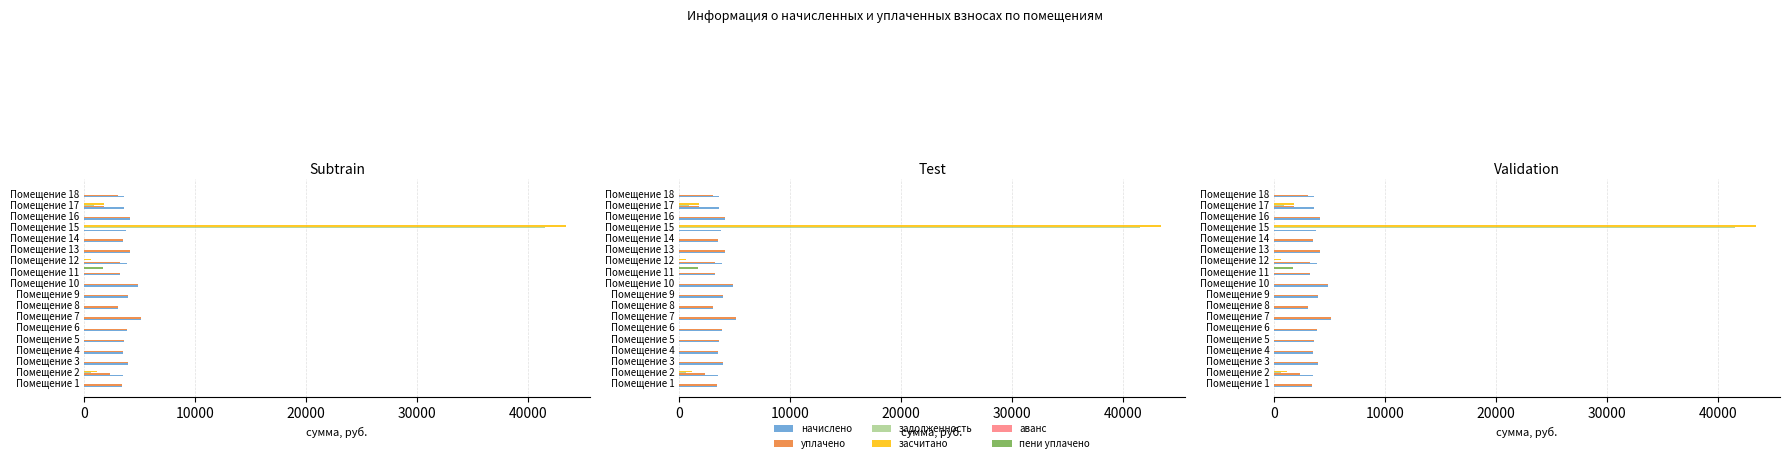

Is it true that аванс equals 0.2 at 16?

False